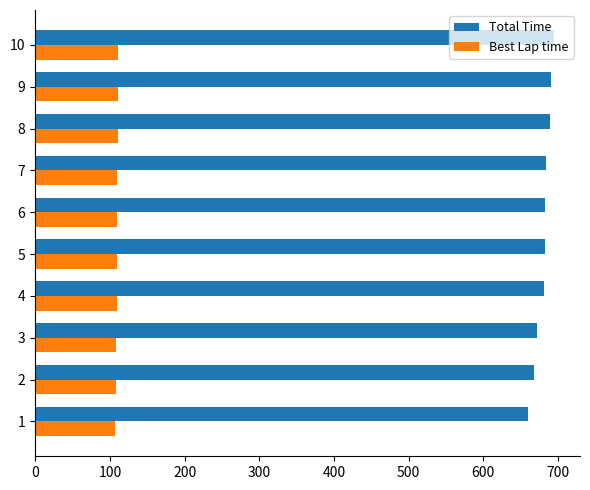

Is the value of Total Time at 5 greater than the value of Best Lap time at 10?

Yes